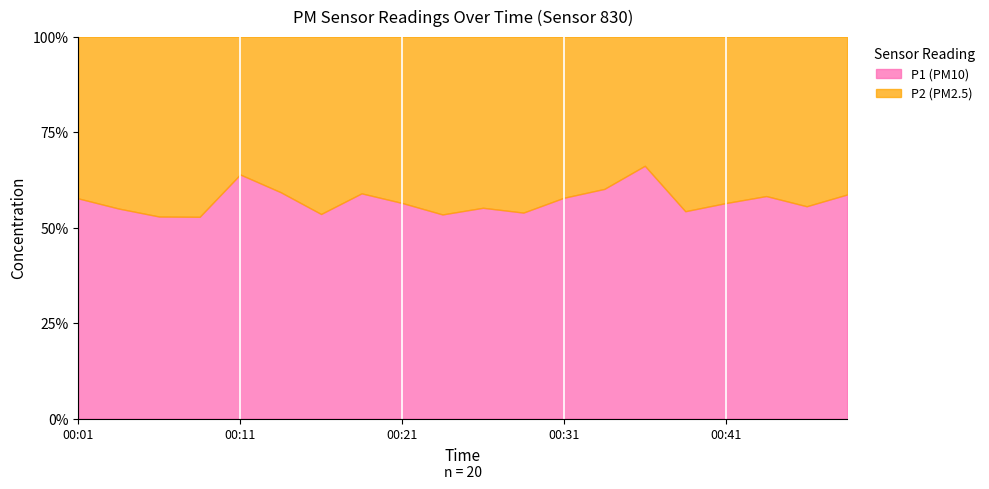

Reading left to right, transcribe all the data shown in this chart.

P1: 13.6	11.0	9.8	11.2	19.5	13.2	11.7	14.4	11.5	12.2	11.3	10.6	12.5	12.5	20.1	9.5	11.2	12.1	12.9	15.3
P2: 10.0	9.0	8.7	10.0	11.0	9.1	10.2	10.0	8.9	10.6	9.2	9.0	9.1	8.3	10.3	8.0	8.6	8.7	10.3	10.8